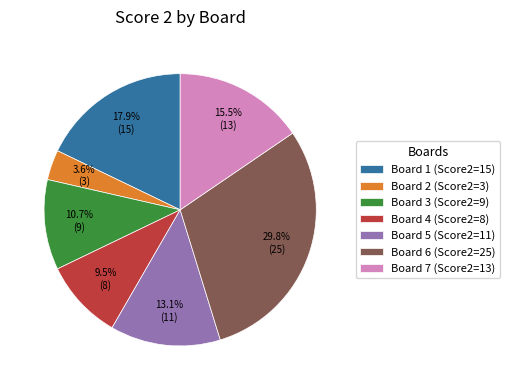

Is the sum of Board 5 (Score2=11) and Board 1 (Score2=15) greater than half?

No